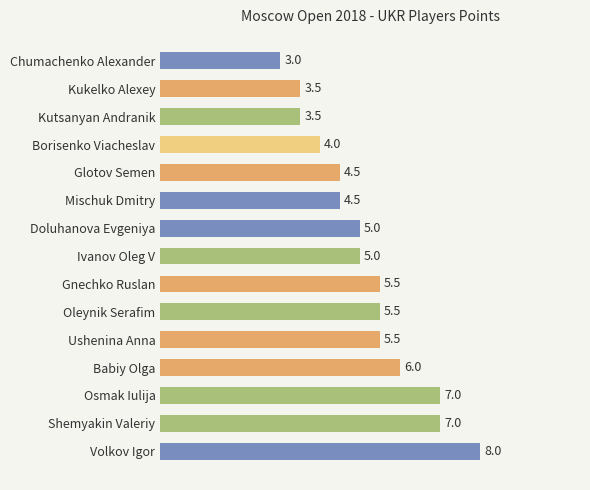

How many series are shown in this chart?

1